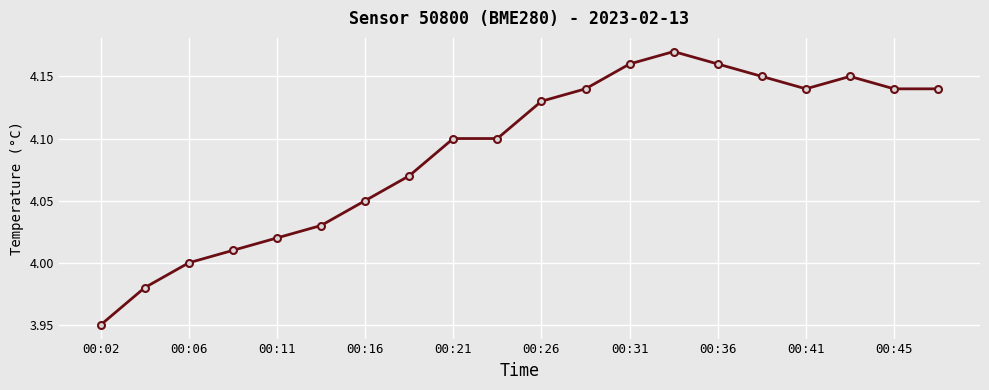

True or false: there are more than 0 points higher than both neighbors.

True